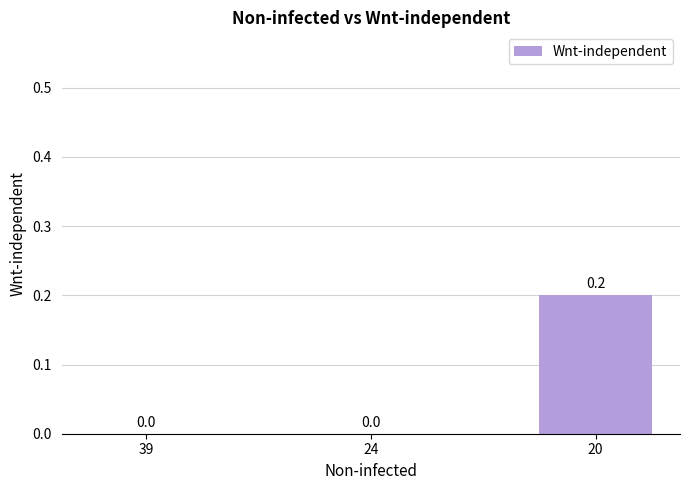

Is it true that the value at 20 is 0.2?

True